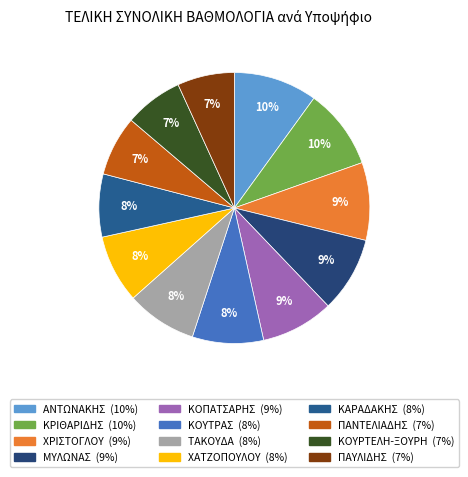

True or false: ΚΑΡΑΔΑΚΗΣ accounts for 1% of the total.

False